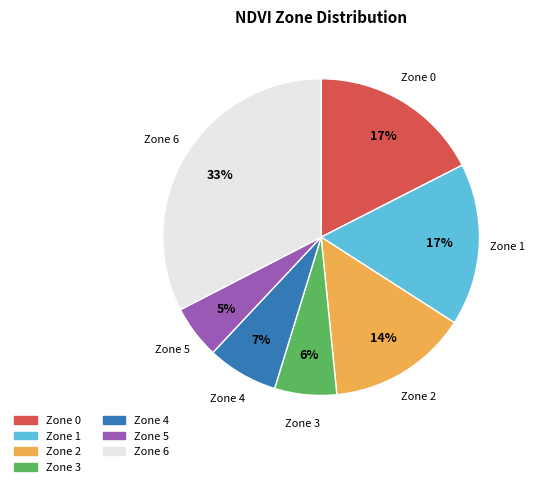

What is the ratio of the value at Zone 4 to the value at Zone 1?

0.4